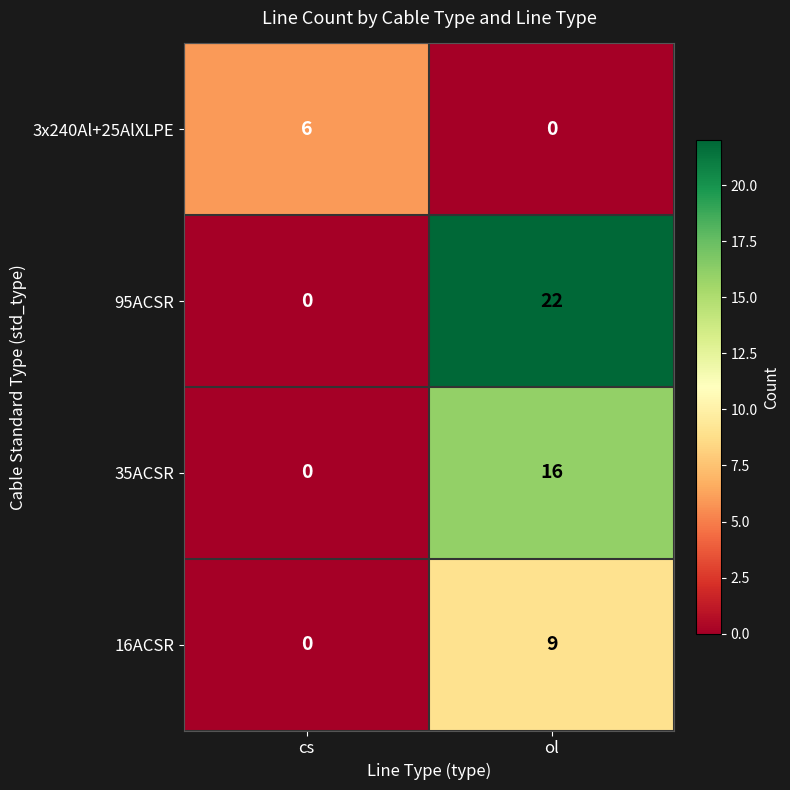

Rank the series by their average value, from lowest to highest.

3x240Al+25AlXLPE, 16ACSR, 35ACSR, 95ACSR